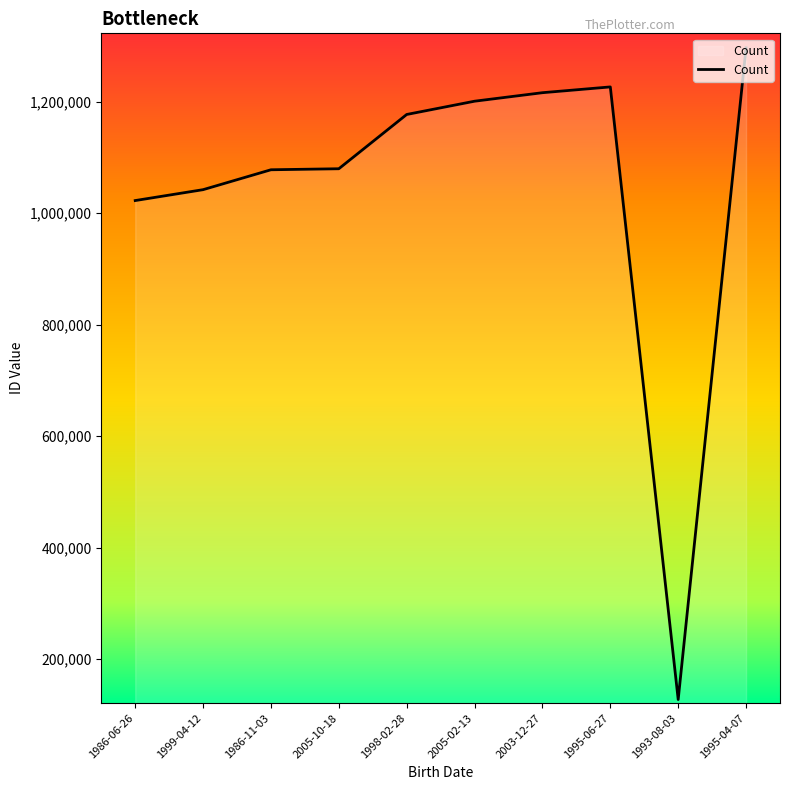

Read the value at 2003-12-27, to the nearest 10.

1216160